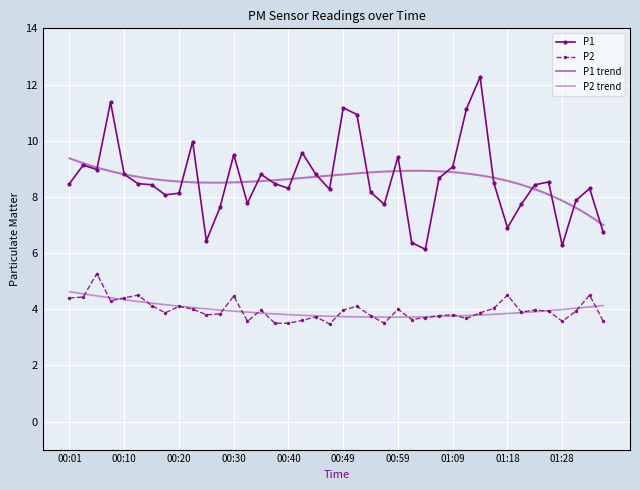

True or false: P1 and P2 cross at least once.

False